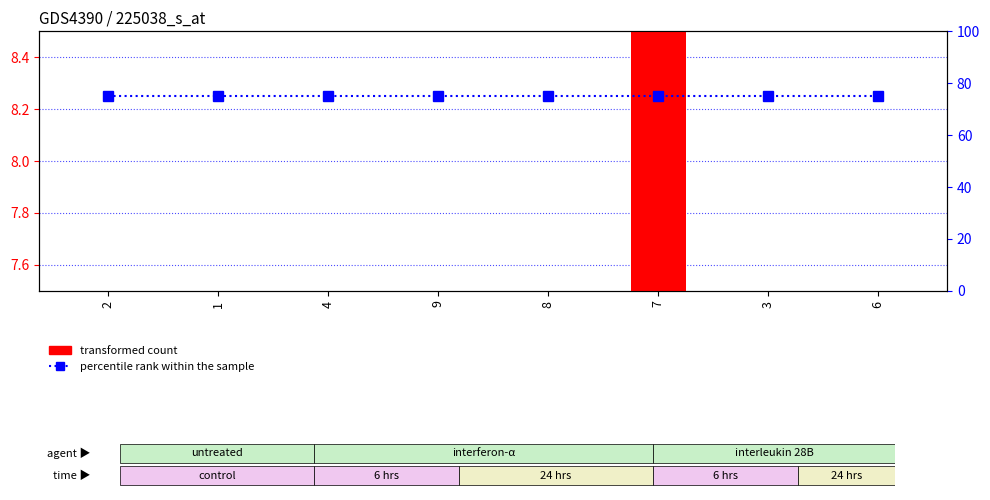

How many distinct data groups are displayed?

2